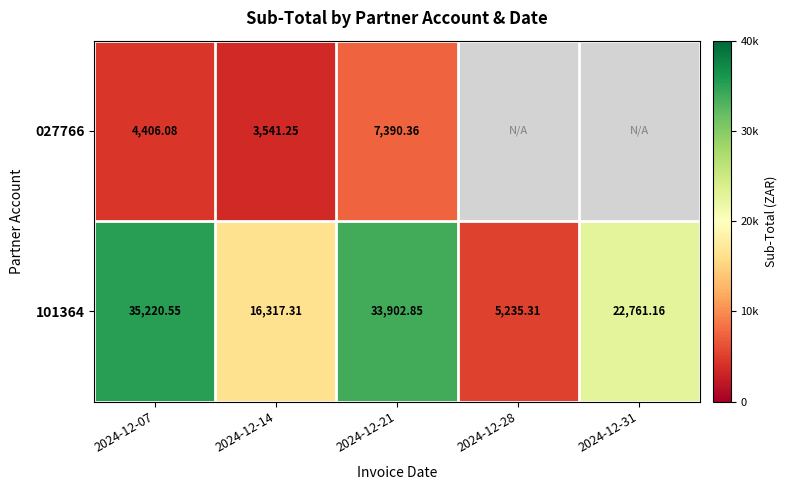

At which category is the sum across all series the highest?

2024-12-21